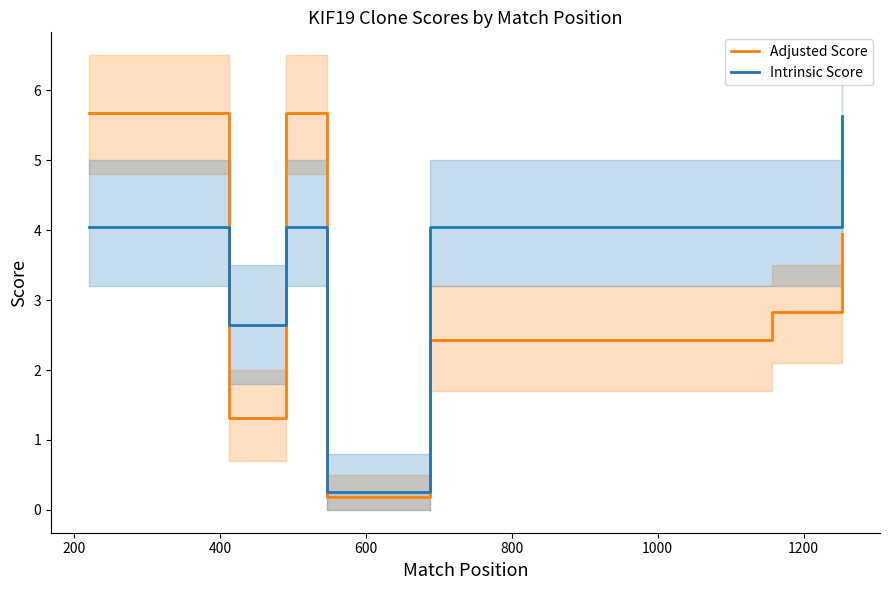

In Adjusted Score, how many points are higher than both neighbors (excluding endpoints)?

1